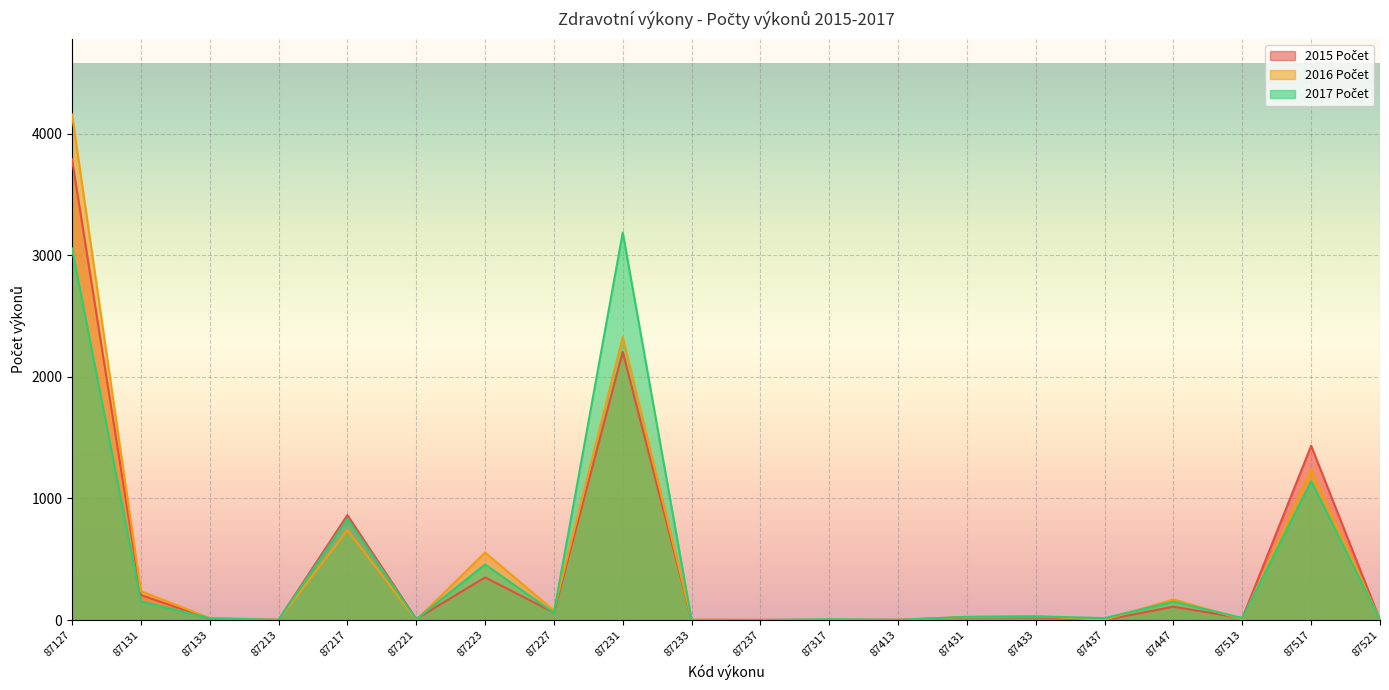

The value of 2016 Počet at 87213 is 3. True or false?

False